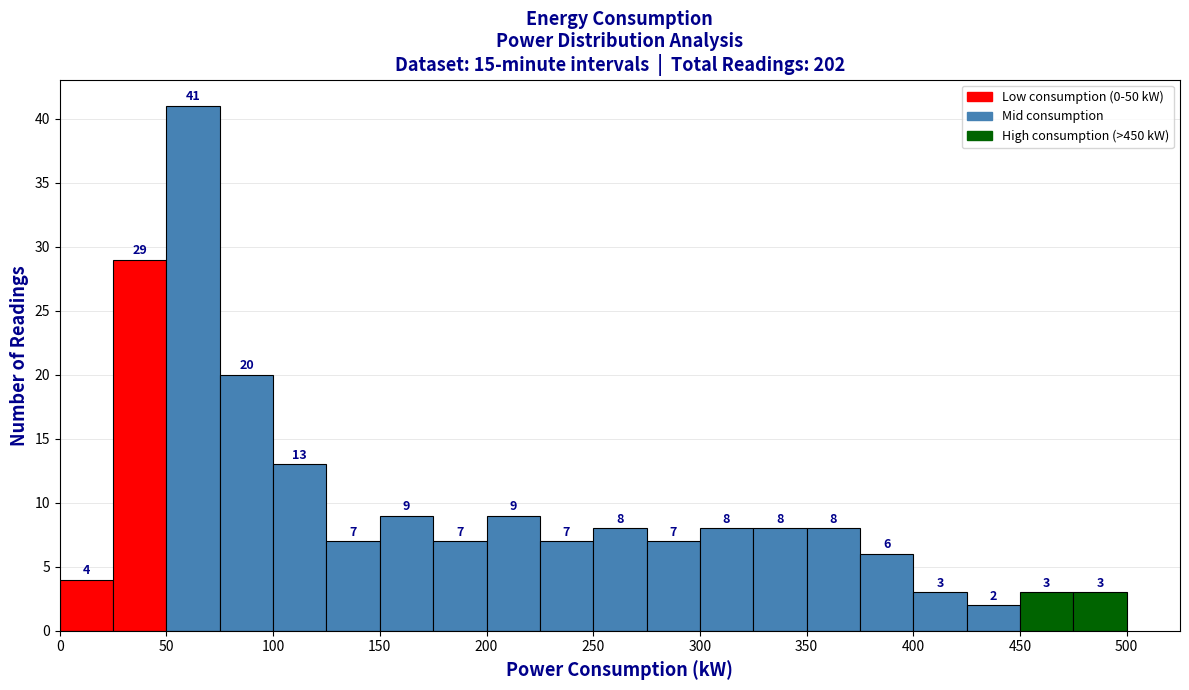

Reading left to right, transcribe this chart: for each bar, give the range it covers on the x-axis and its height.

0 to 25: 4
25 to 50: 29
50 to 75: 41
75 to 100: 20
100 to 125: 13
125 to 150: 7
150 to 175: 9
175 to 200: 7
200 to 225: 9
225 to 250: 7
250 to 275: 8
275 to 300: 7
300 to 325: 8
325 to 350: 8
350 to 375: 8
375 to 400: 6
400 to 425: 3
425 to 450: 2
450 to 475: 3
475 to 500: 3